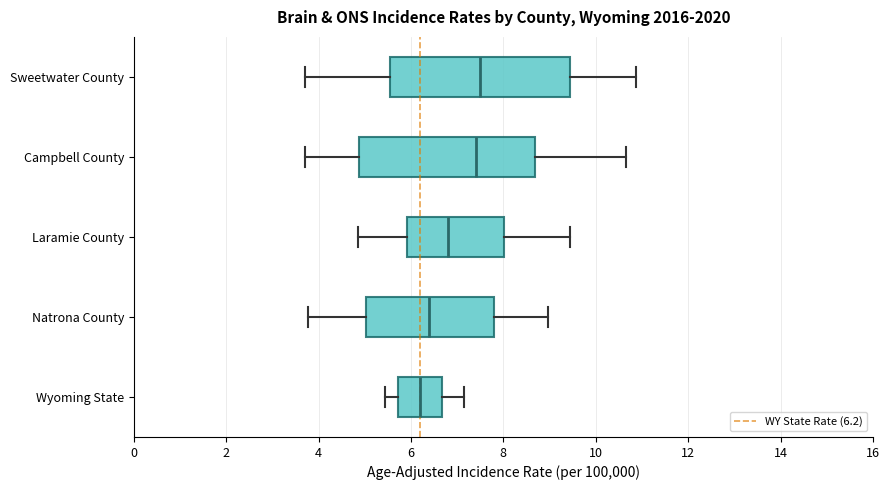

Reading bottom to top, transcribe this box plot: for each box, give where its median line is, the range the box spans, and where its two whiskers end, as read against the x-axis. The values are not printed on the chart, so give them approximately, as read against the axis.

Wyoming State: median 6.2, box 5.8 to 6.6, whiskers 5.4 to 7.2
Natrona County: median 6.4, box 5.0 to 7.8, whiskers 3.8 to 9.0
Laramie County: median 6.8, box 6.0 to 8.0, whiskers 4.8 to 9.4
Campbell County: median 7.4, box 4.8 to 8.6, whiskers 3.8 to 10.6
Sweetwater County: median 7.6, box 5.6 to 9.4, whiskers 3.8 to 10.8